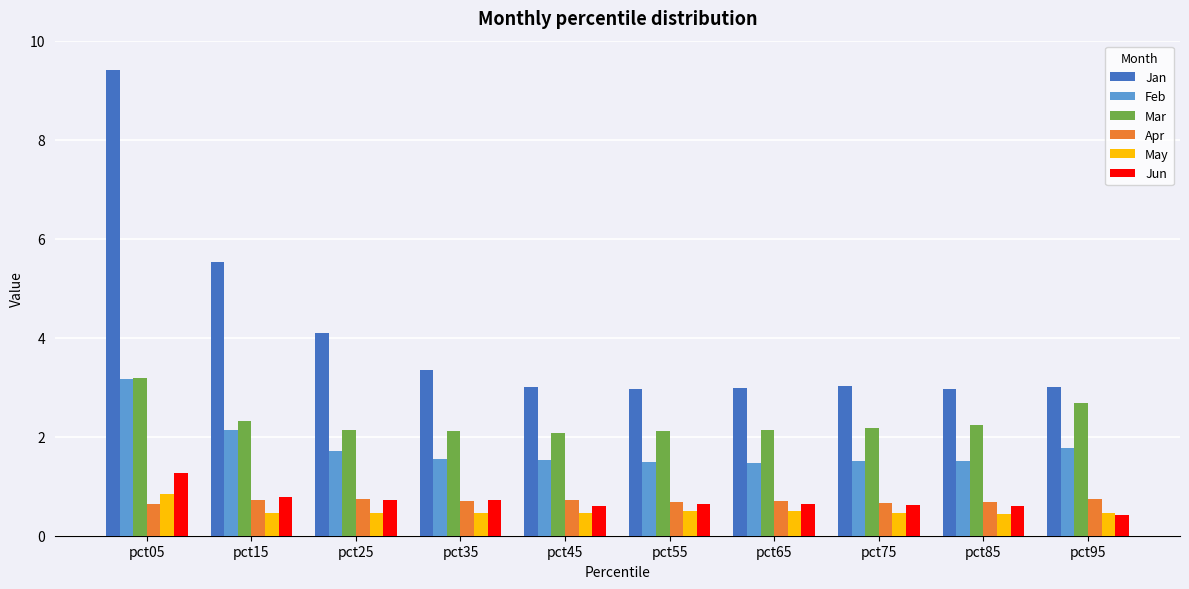

What is the value of the Feb bar at the 3rd from the left?

1.7